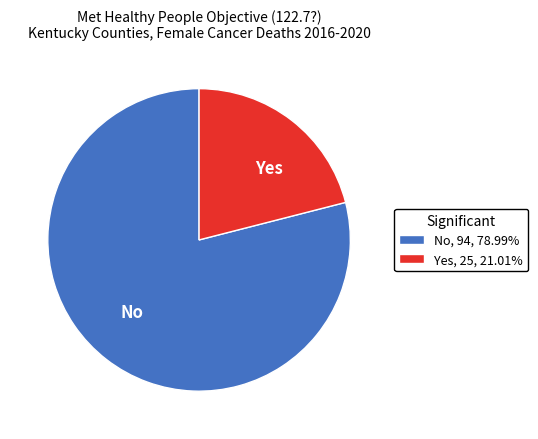

The No slice represents 79% of the pie. True or false?

True